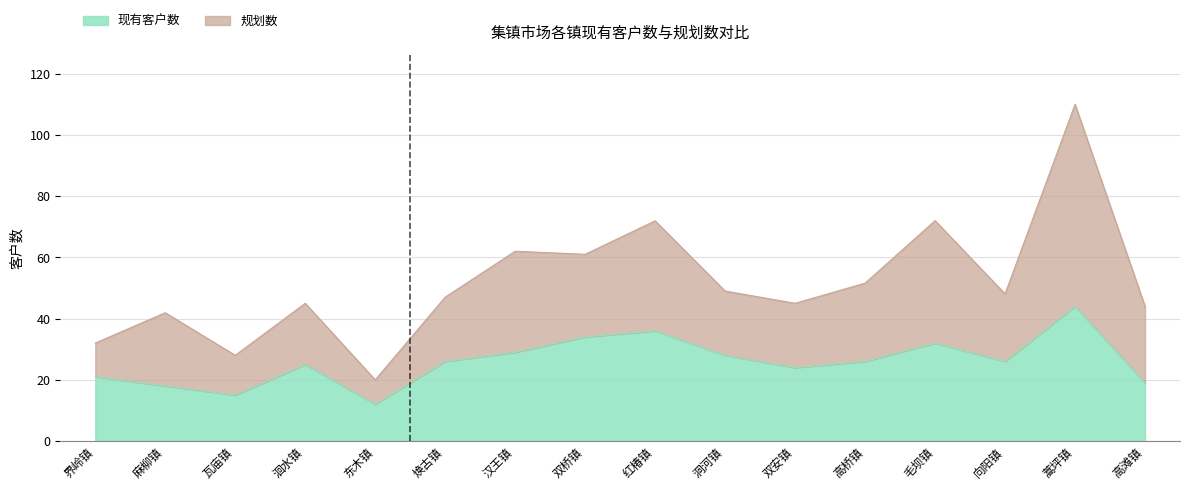

Where does the 规划数 series first go above 48?

汉王镇